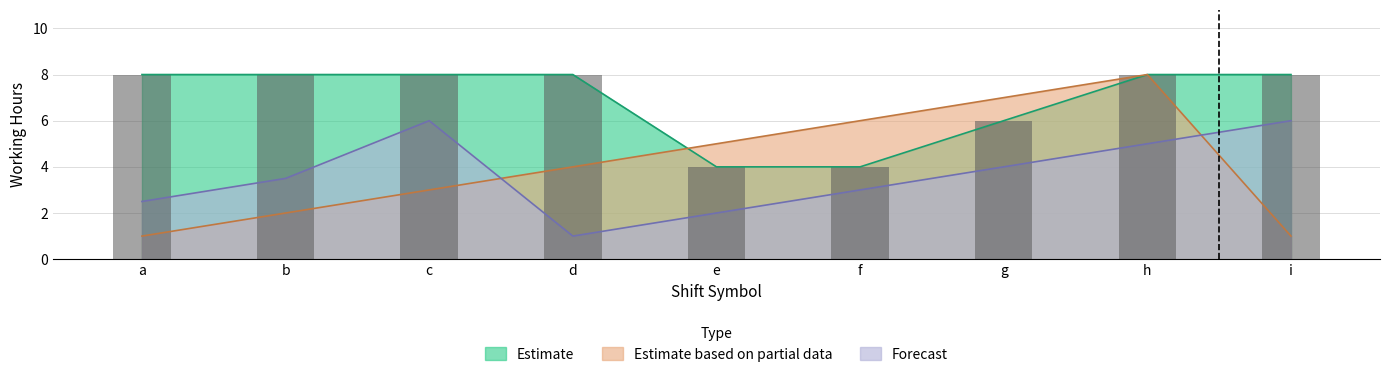

At e, list the series in order from largest to smallest.

Estimate based on partial data, Estimate, Forecast